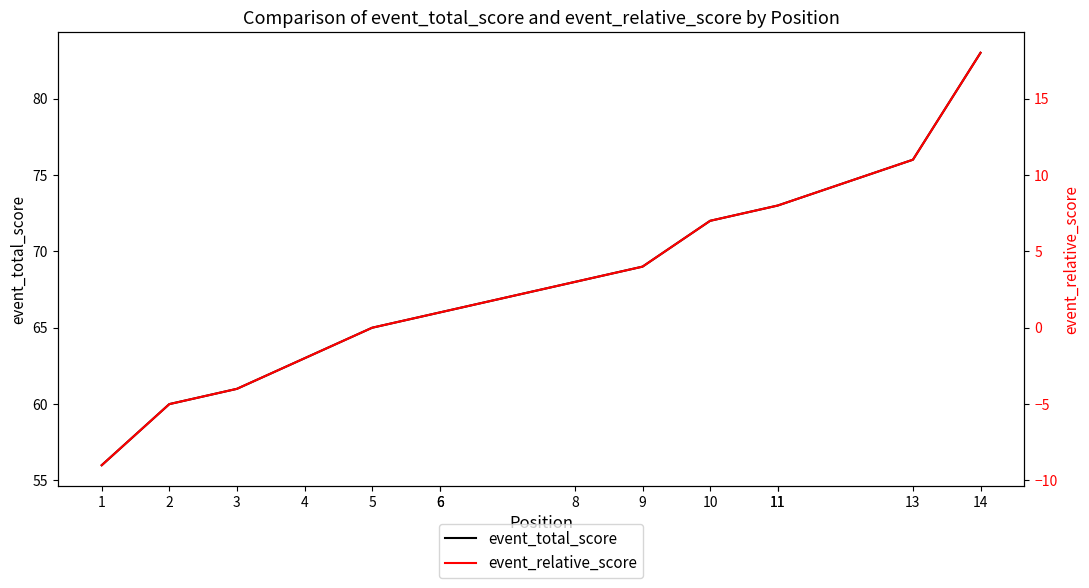

True or false: event_total_score and event_relative_score cross at least once.

False